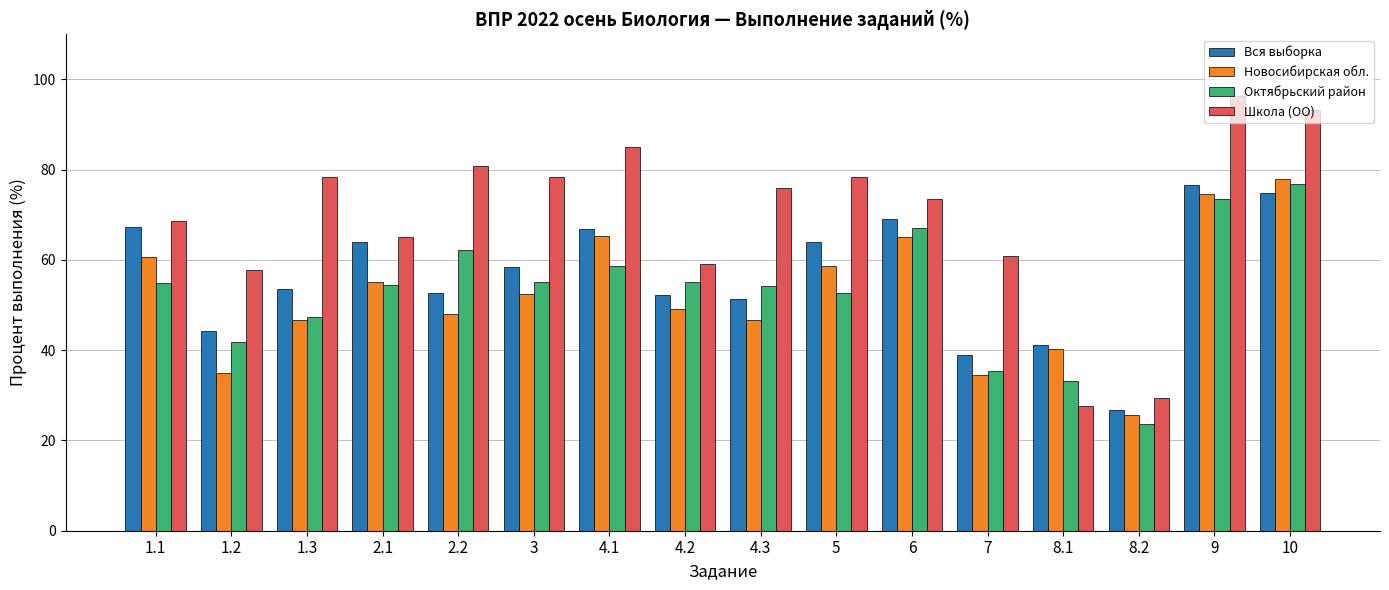

Does the chart contain any negative values?

No